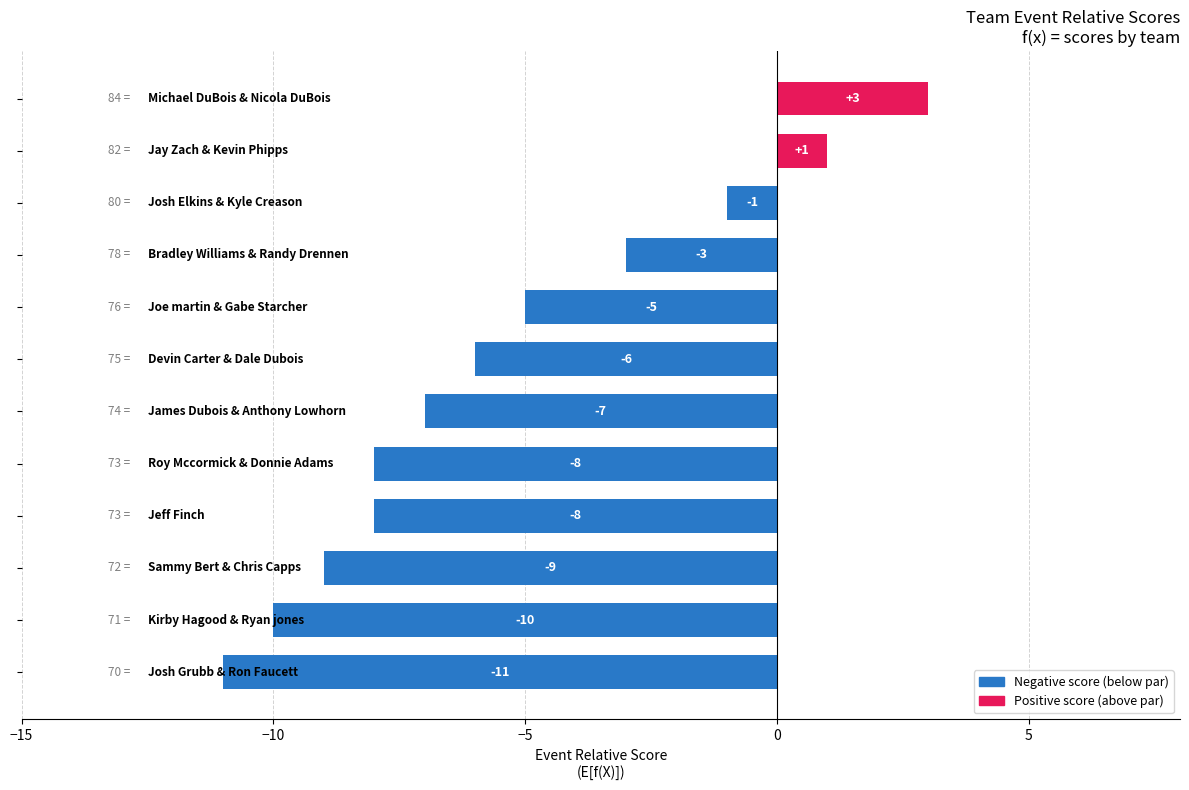

How many values are above zero?

2